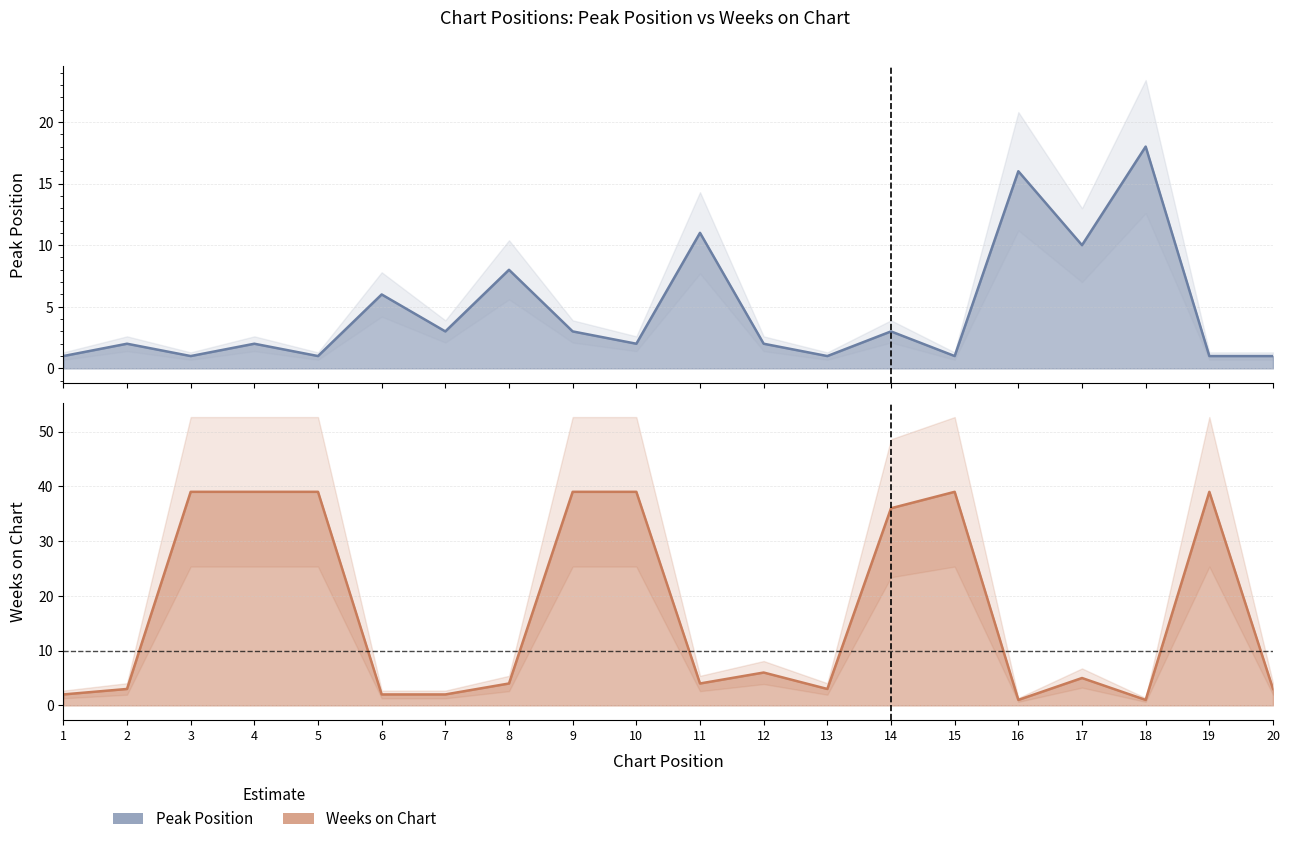

Reading left to right, extract all data points from this chart.

Peak Position: 1	2	1	2	1	6	3	8	3	2	11	2	1	3	1	16	10	18	1	1
Weeks on Chart: 2	3	39	39	39	2	2	4	39	39	4	6	3	36	39	1	5	1	39	3